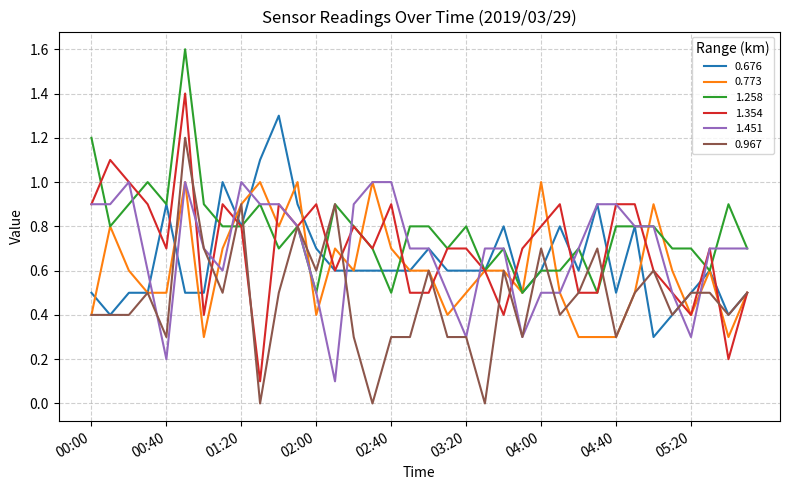

How many lines are shown in the chart?

6